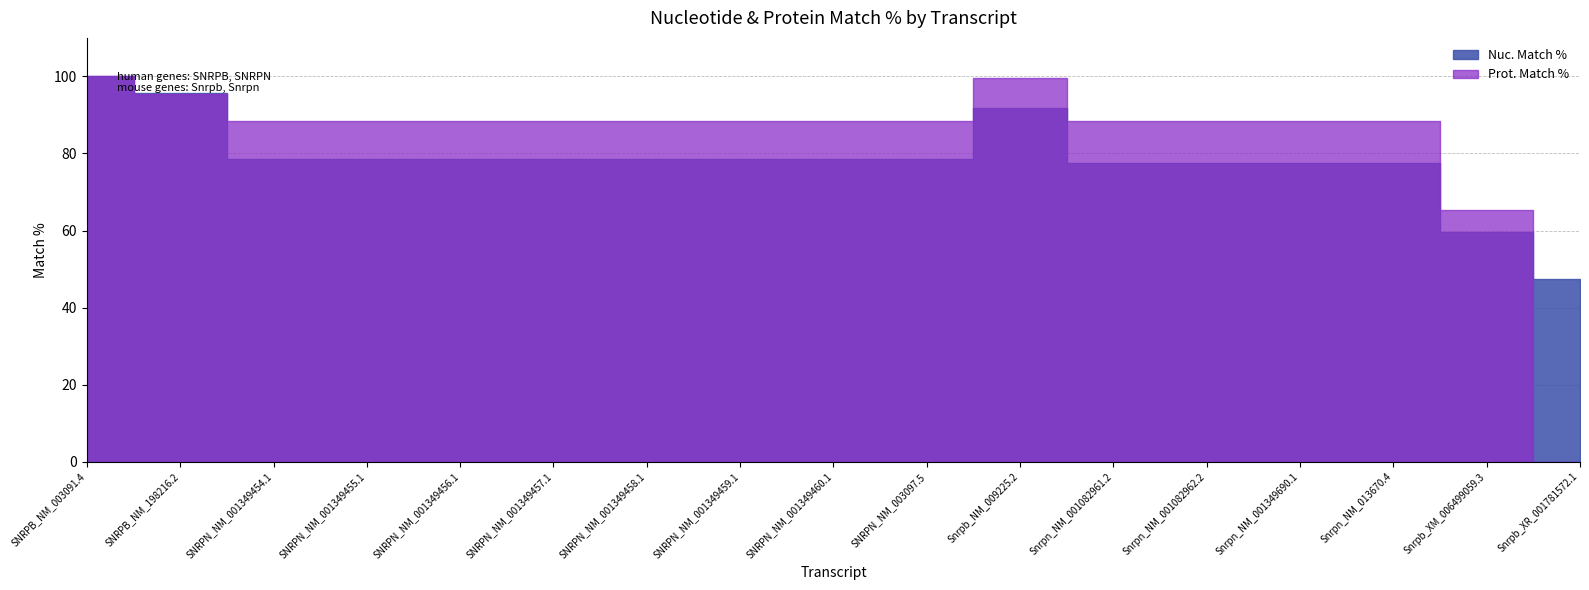

Reading left to right, transcribe all the data shown in this chart.

Nuc. Match %: 100.0	95.6	78.6	78.6	78.6	78.6	78.6	78.6	78.6	78.6	91.7	77.5	77.5	77.5	77.5	59.7	47.3
Prot. Match %: 100.0	95.4	88.3	88.3	88.3	88.3	88.3	88.3	88.3	88.3	99.5	88.3	88.3	88.3	88.3	65.3	0.0